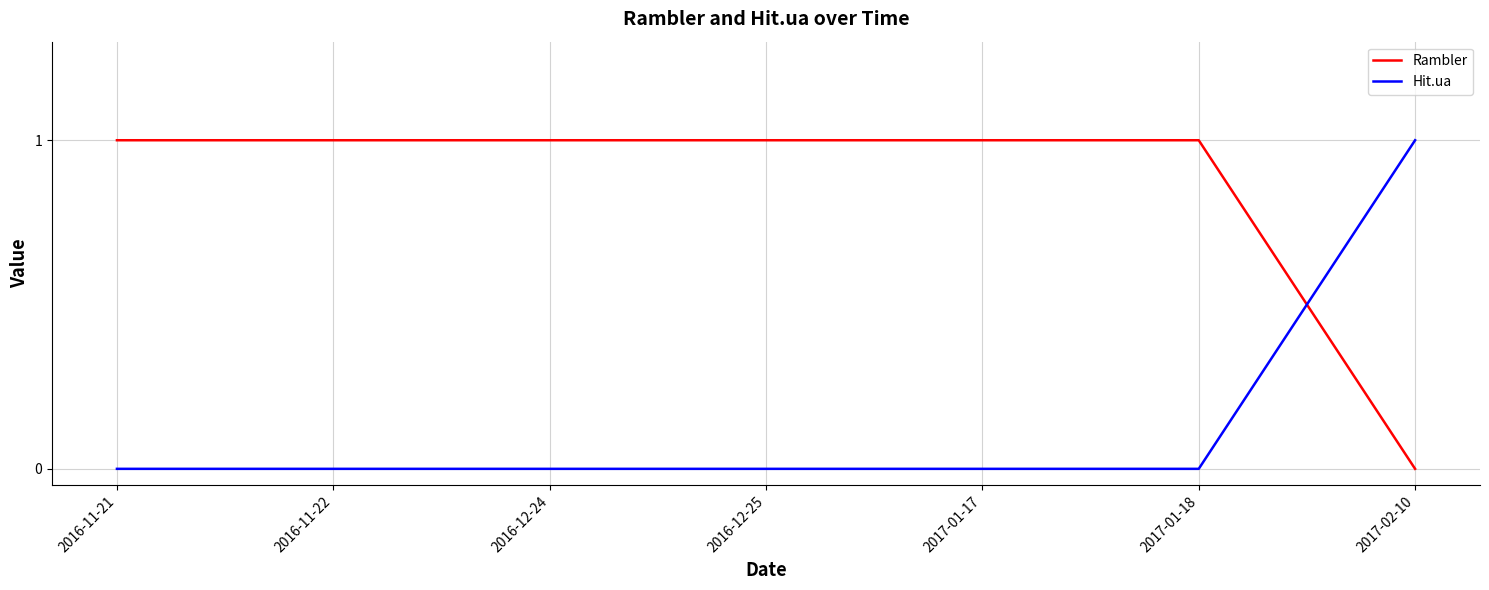

What position from the right is 2016-12-24?

5